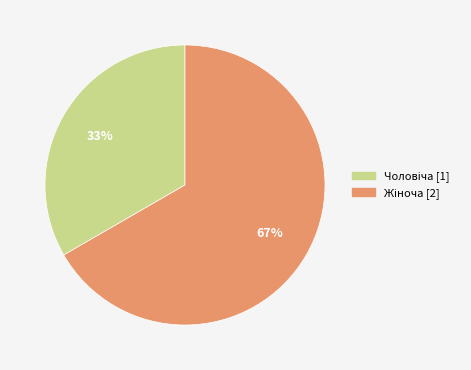

To the nearest percent, what is the average slice percentage?

50%